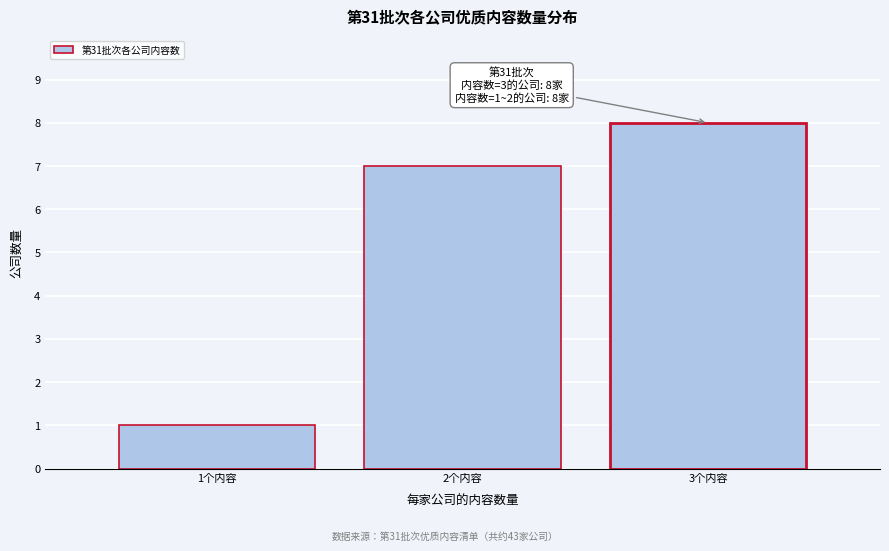

Reading left to right, list all the values displayed in this chart.

1	7	8